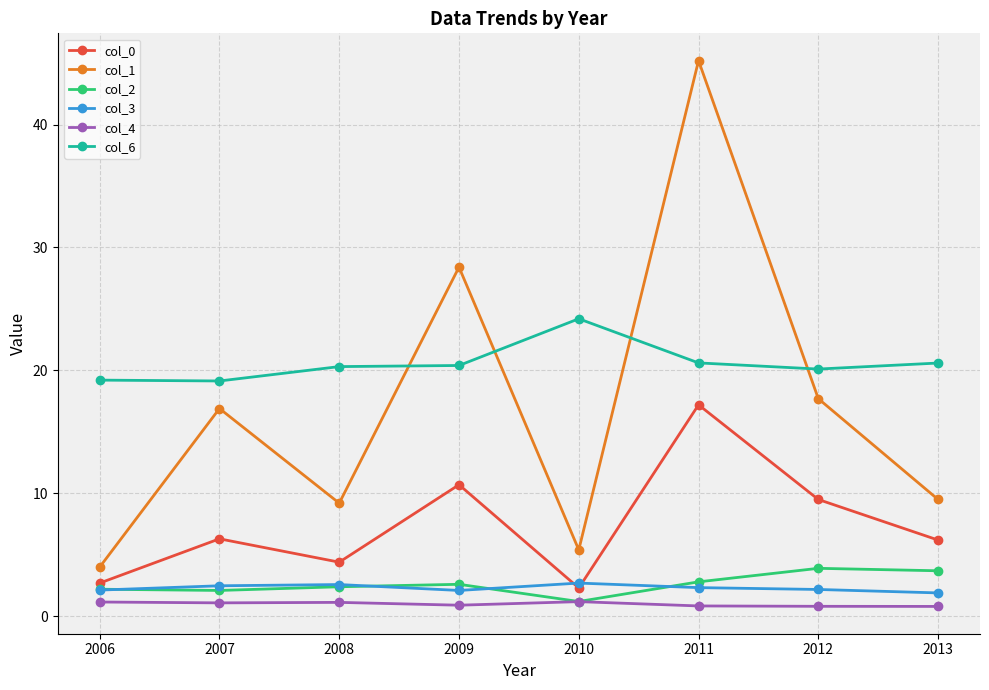

Count the number of categories in the chart.

8